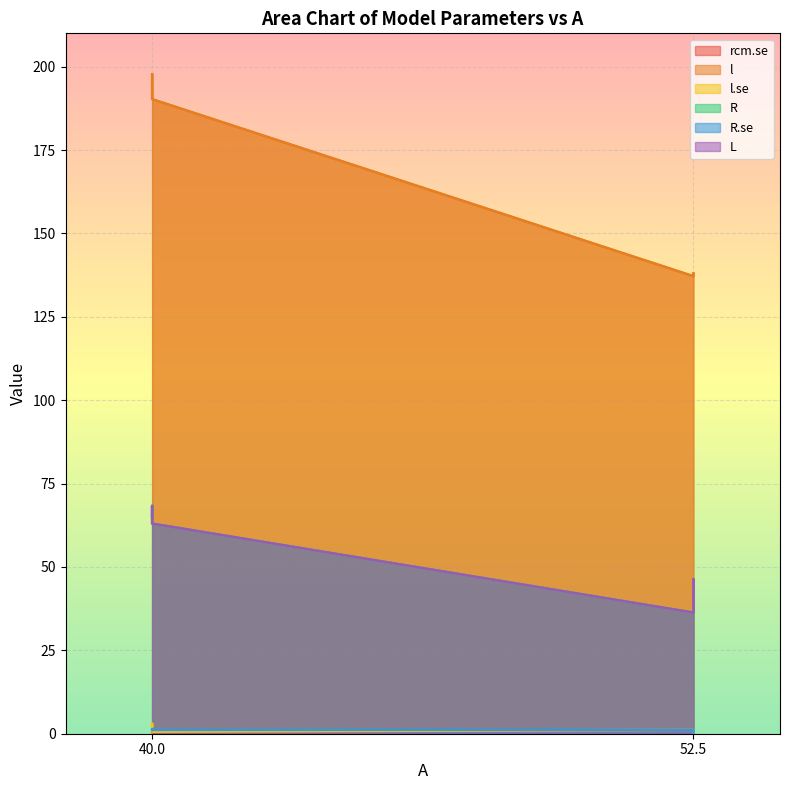

At which label does l reach its peak?

40.0